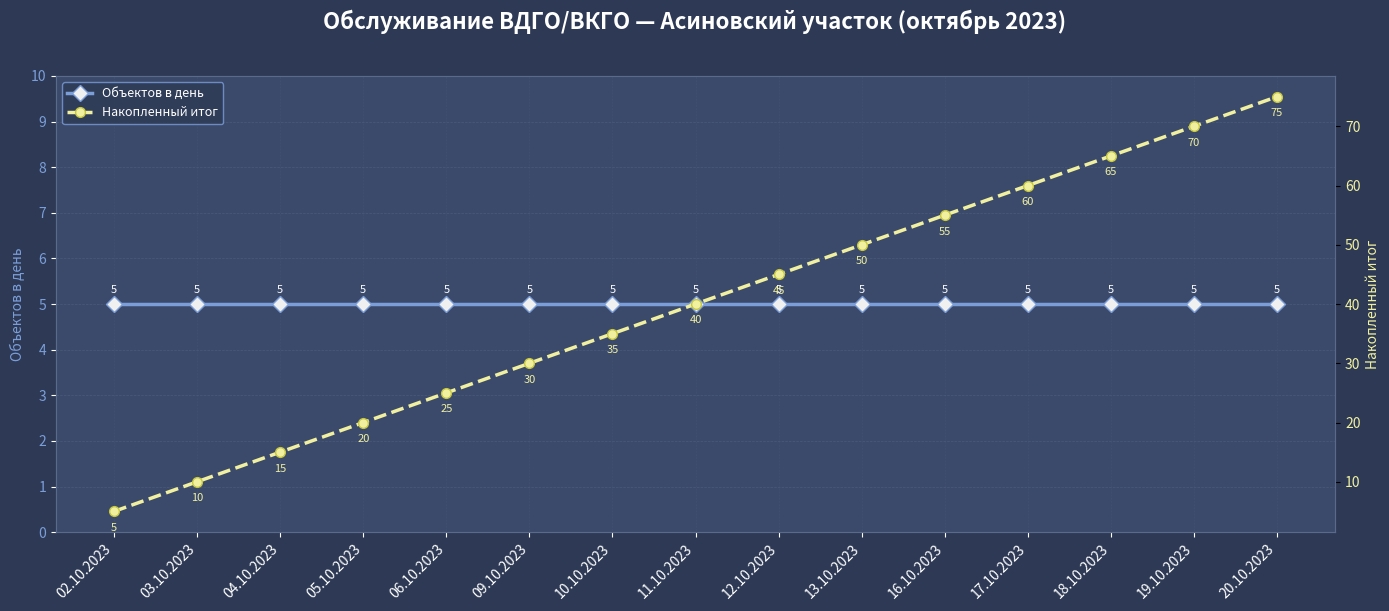

How many lines are shown in the chart?

2